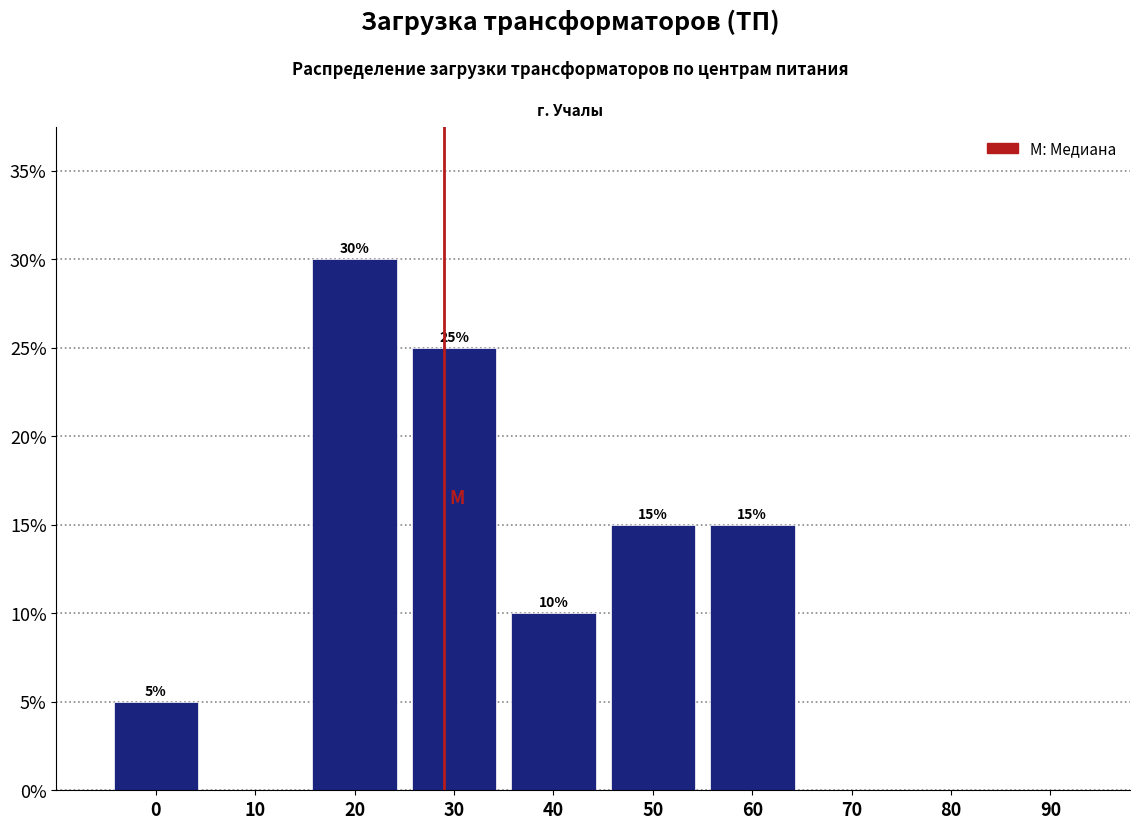

Reading left to right, what are all the values shown in this chart?

0=5	10=0	20=30	30=25	40=10	50=15	60=15	70=0	80=0	90=0